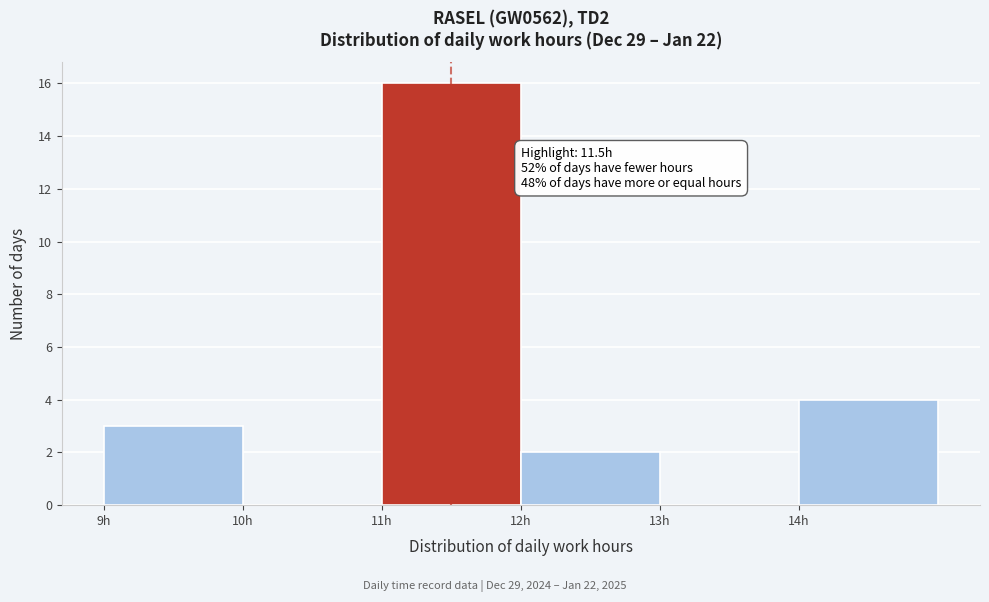

Which range on the x-axis has the tallest bar?

11 to 12